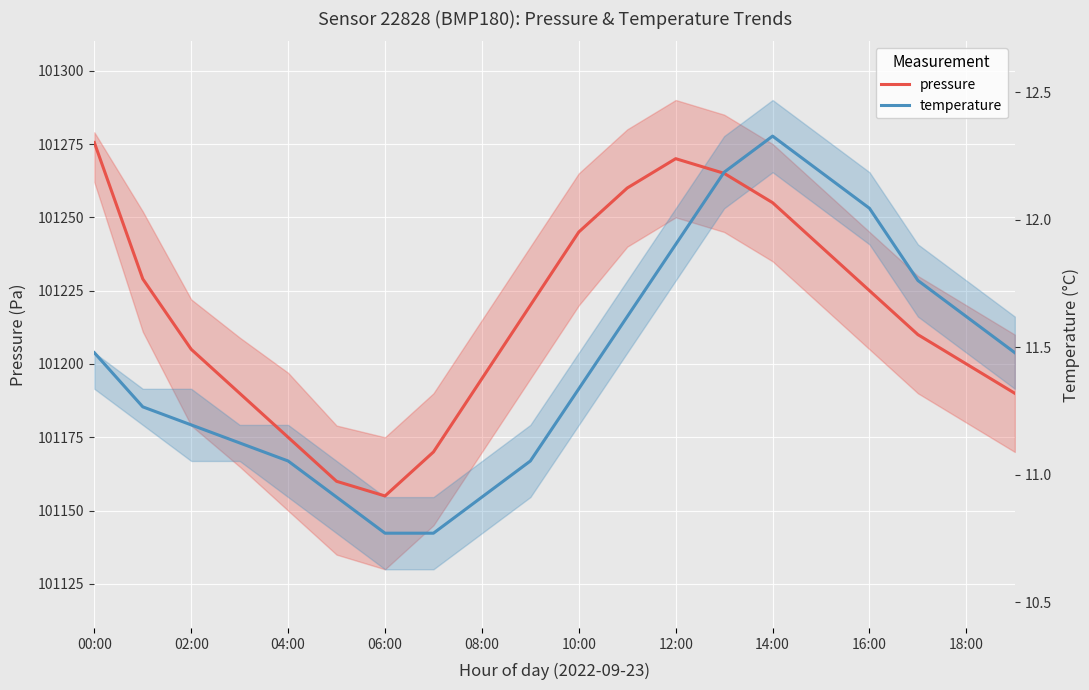

Which series has the largest range (max minus min)?

temperature